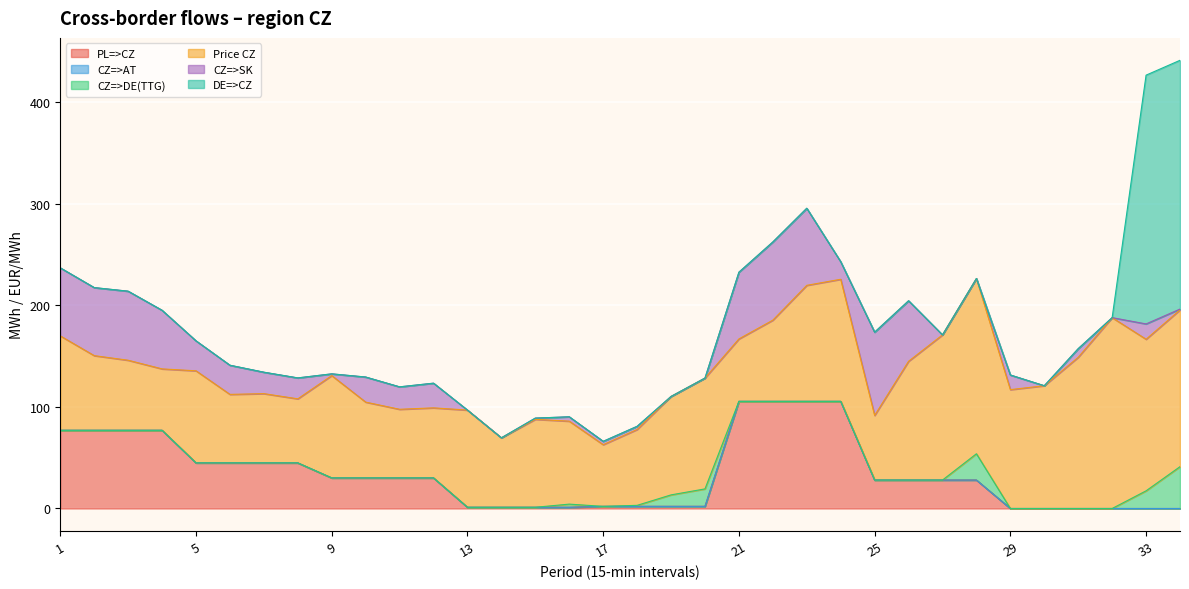

What is the difference between the CZ=>SK values at 29 and 33?

0.7